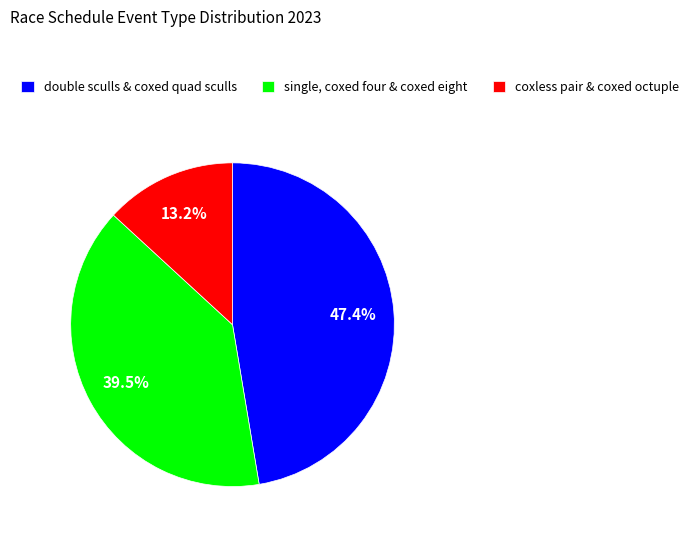

Rank the categories by value from highest to lowest.

double sculls & coxed quad sculls, single, coxed four & coxed eight, coxless pair & coxed octuple